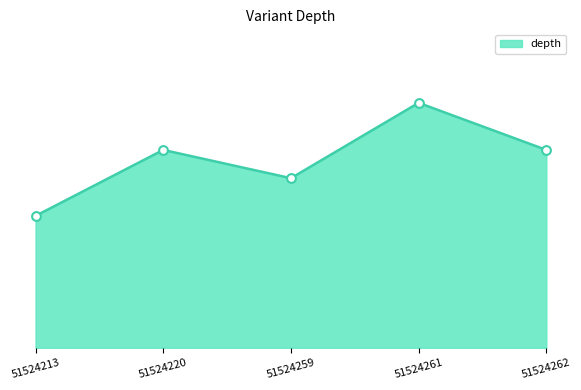

Is this an area chart (filled region under the line)?

Yes